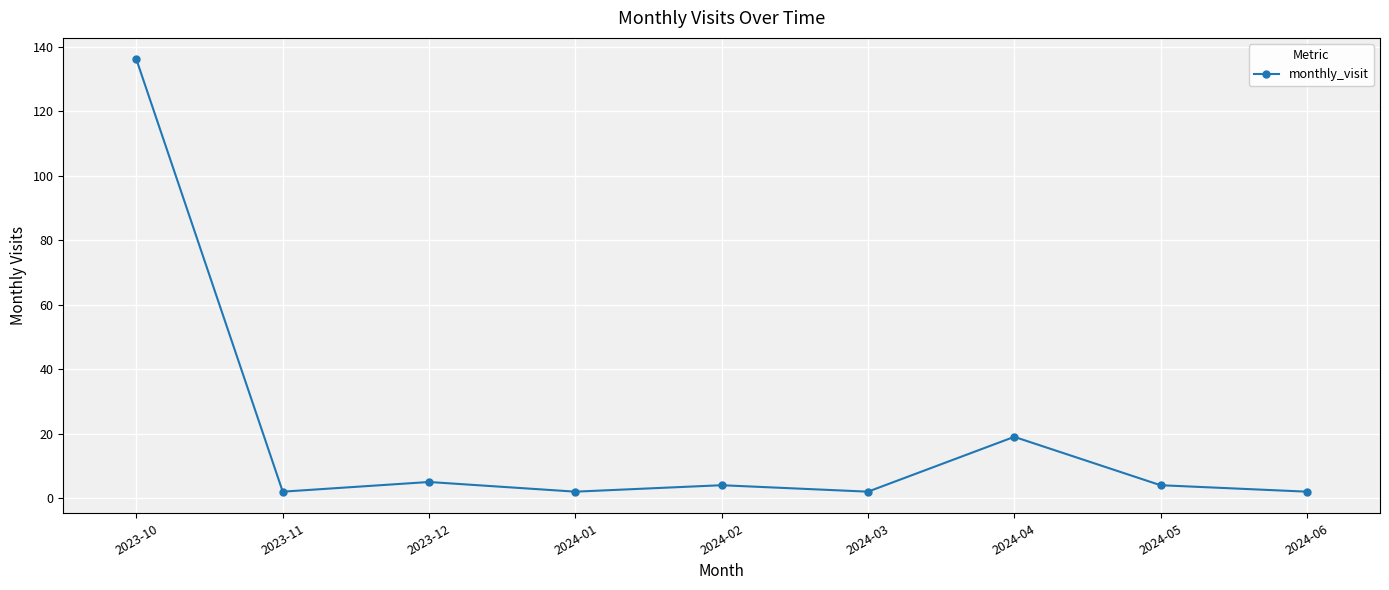

What is the greatest value displayed?

136